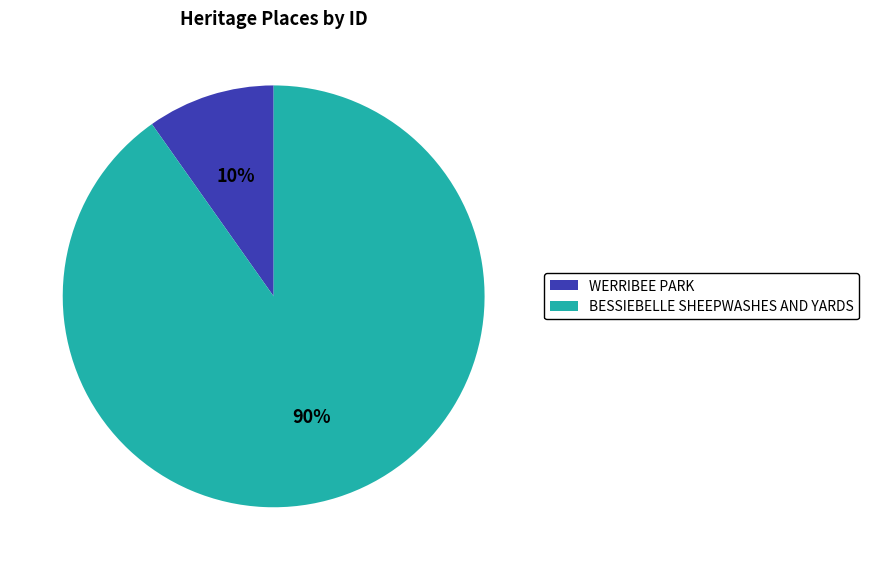

What percentage is the BESSIEBELLE SHEEPWASHES AND YARDS slice, to the nearest percent?

90%